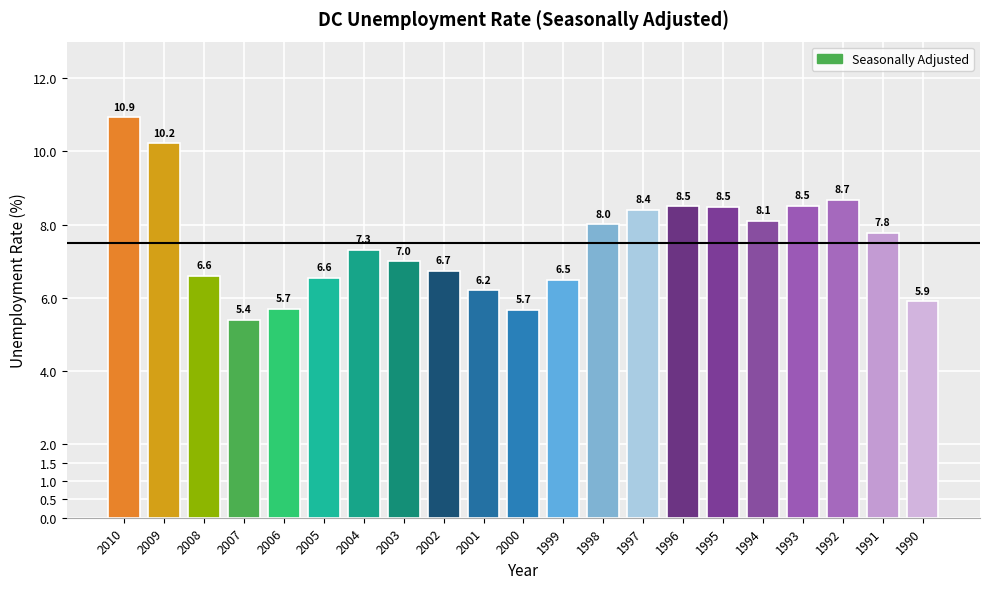

Are the bars horizontal?

No